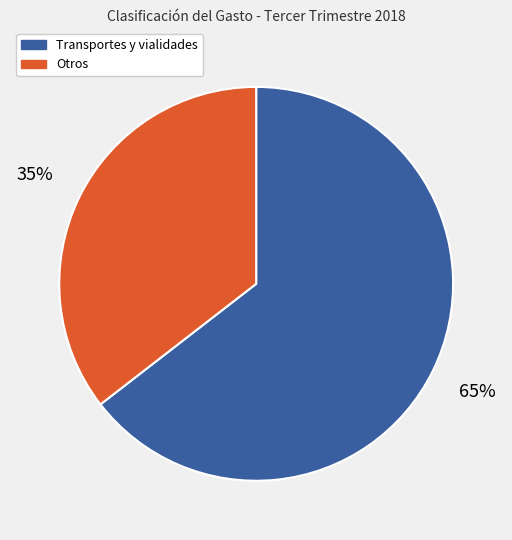

To the nearest percent, what is the average slice percentage?

50%